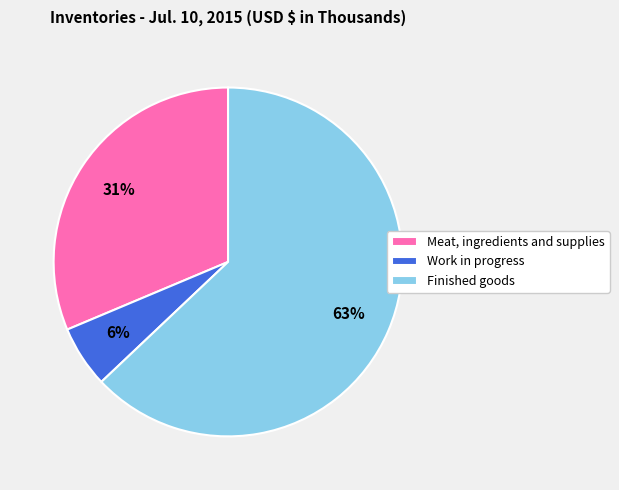

Combined, do Work in progress and Meat, ingredients and supplies account for over 50%?

No